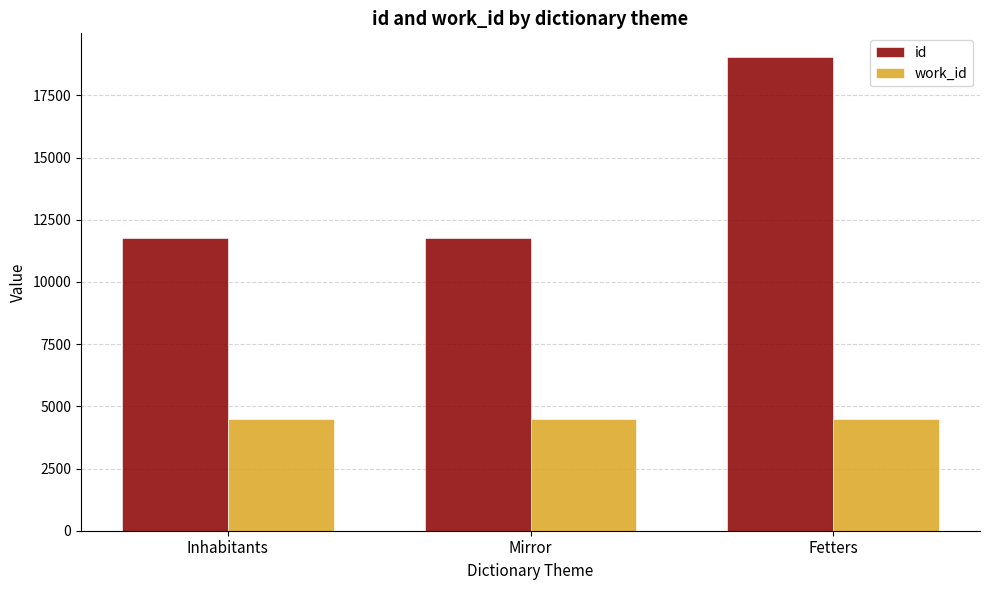

What is the difference between the id values at Mirror and Inhabitants?

1